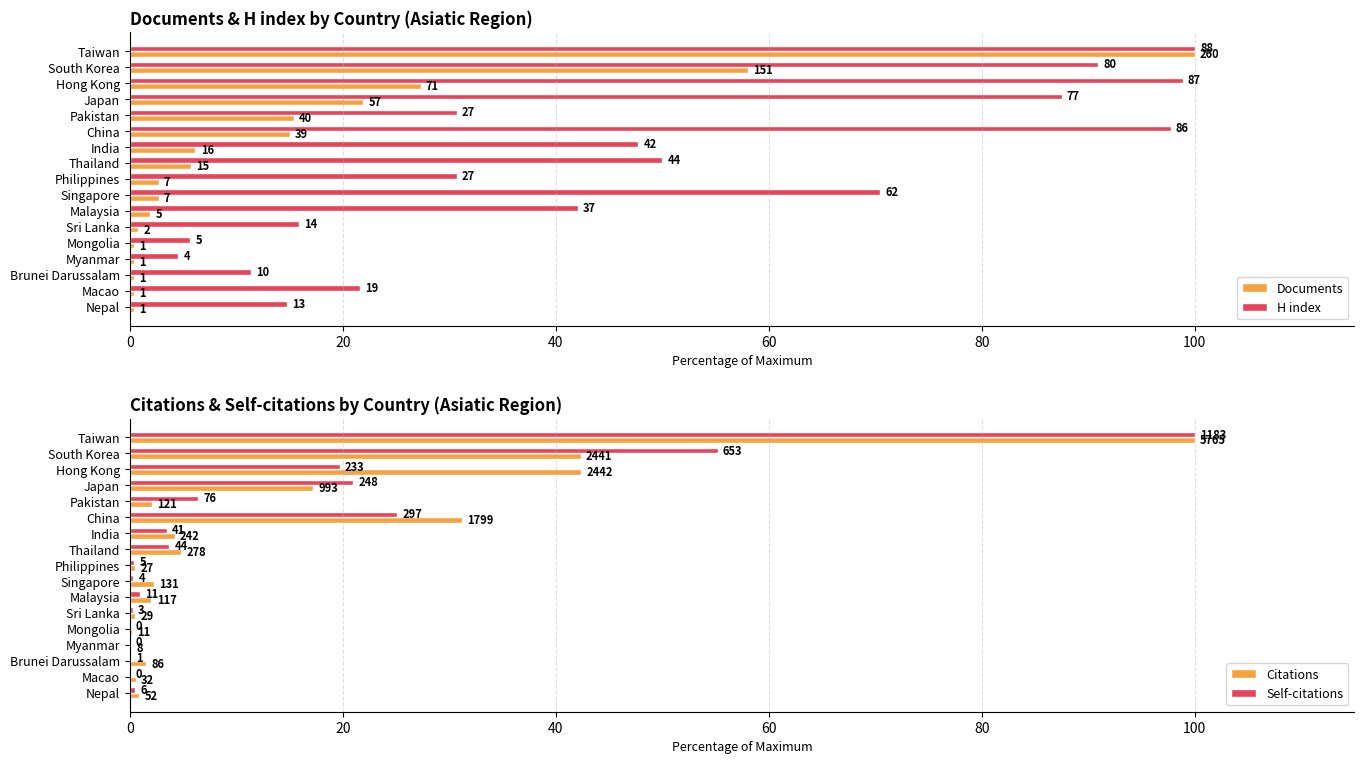

Reading left to right, what are all the values shown in this chart?

Documents: 100.0	58.1	27.3	21.9	15.4	15.0	6.2	5.8	2.7	2.7	1.9	0.8	0.4	0.4	0.4	0.4	0.4
H index: 100.0	90.9	98.9	87.5	30.7	97.7	47.7	50.0	30.7	70.5	42.0	15.9	5.7	4.5	11.4	21.6	14.8
Citations: 100.0	42.3	42.4	17.2	2.1	31.2	4.2	4.8	0.5	2.3	2.0	0.5	0.2	0.1	1.5	0.6	0.9
Self-citations: 100.0	55.2	19.7	21.0	6.4	25.1	3.5	3.7	0.4	0.3	0.9	0.3	0.0	0.0	0.1	0.0	0.5